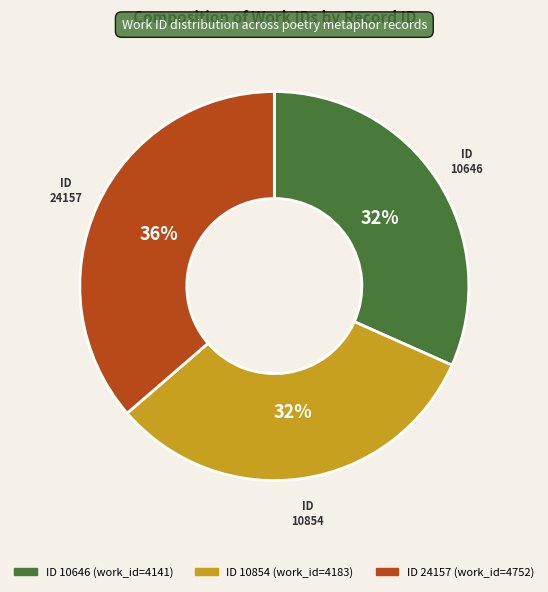

Is 10854 the majority of the pie?

No